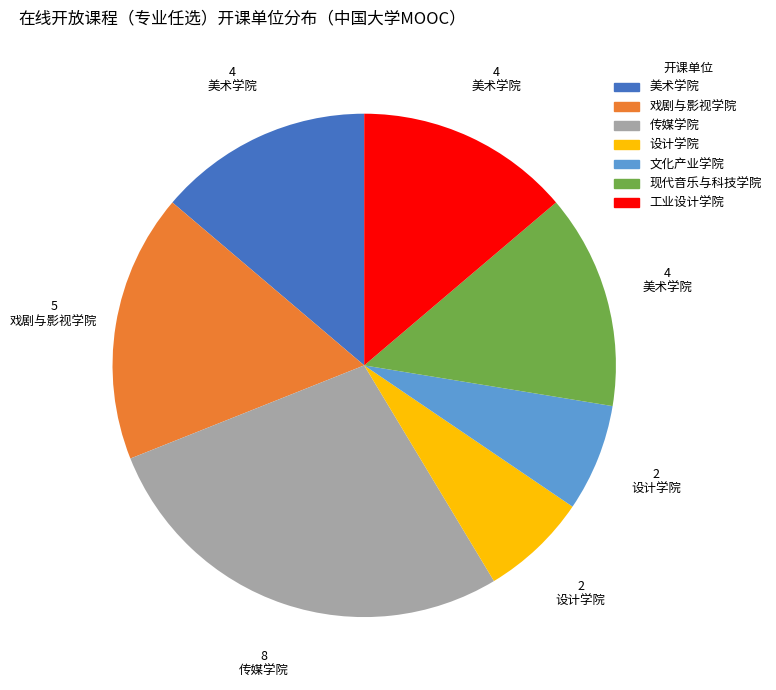

How many slices are in this pie chart?

7